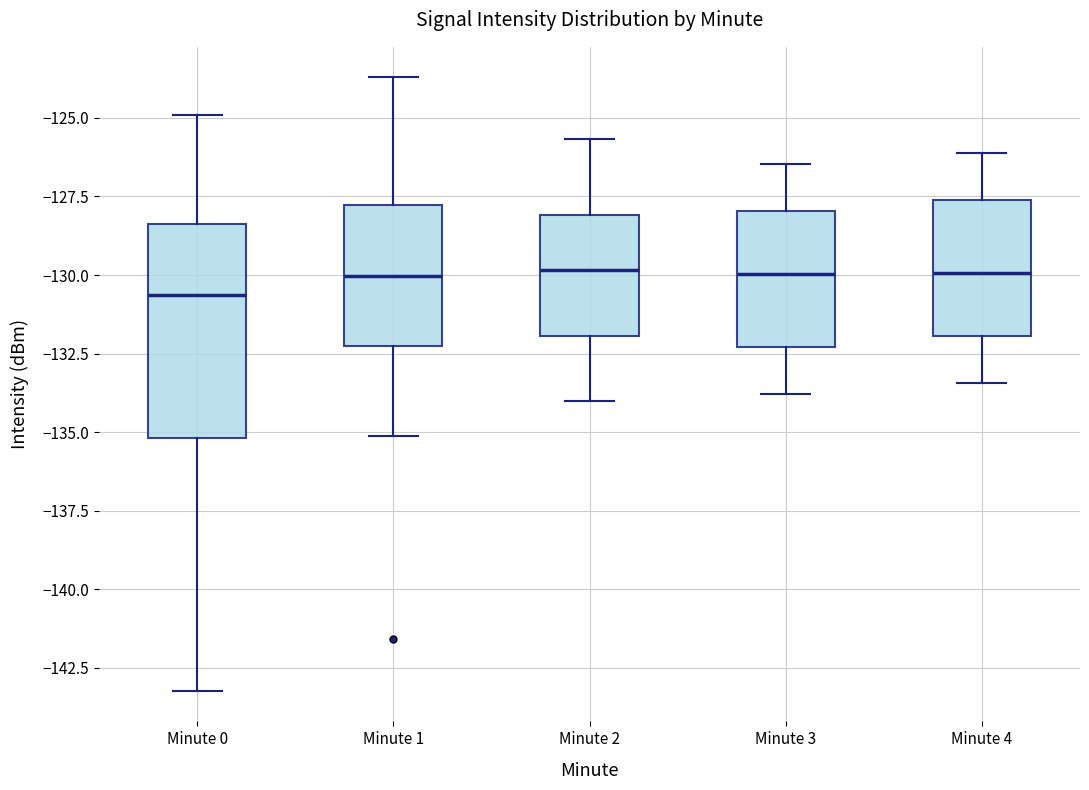

Reading left to right, transcribe this box plot: for each box, give where its median line is, the range the box spans, and where its two whiskers end, as read against the y-axis. The values are not printed on the chart, so give them approximately, as read against the axis.

Minute 0: median -130.5, box -135.0 to -128.5, whiskers -143.0 to -125.0
Minute 1: median -130.0, box -132.5 to -128.0, whiskers -135.0 to -123.5
Minute 2: median -130.0, box -132.0 to -128.0, whiskers -134.0 to -125.5
Minute 3: median -130.0, box -132.5 to -128.0, whiskers -134.0 to -126.5
Minute 4: median -130.0, box -132.0 to -127.5, whiskers -133.5 to -126.0